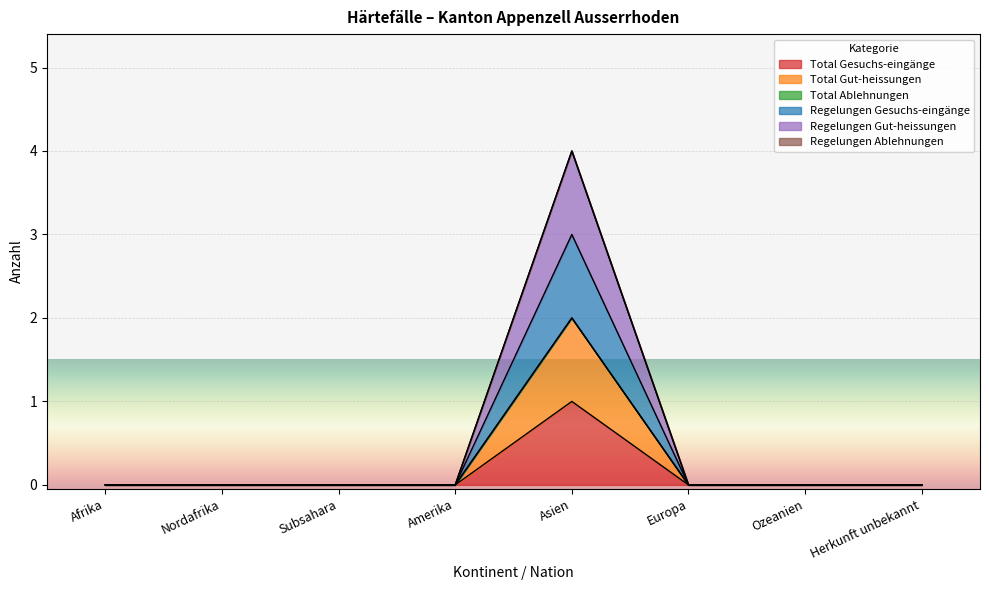

Between Afrika and Europa, which series saw the biggest shift?

Total Gesuchs-eingänge